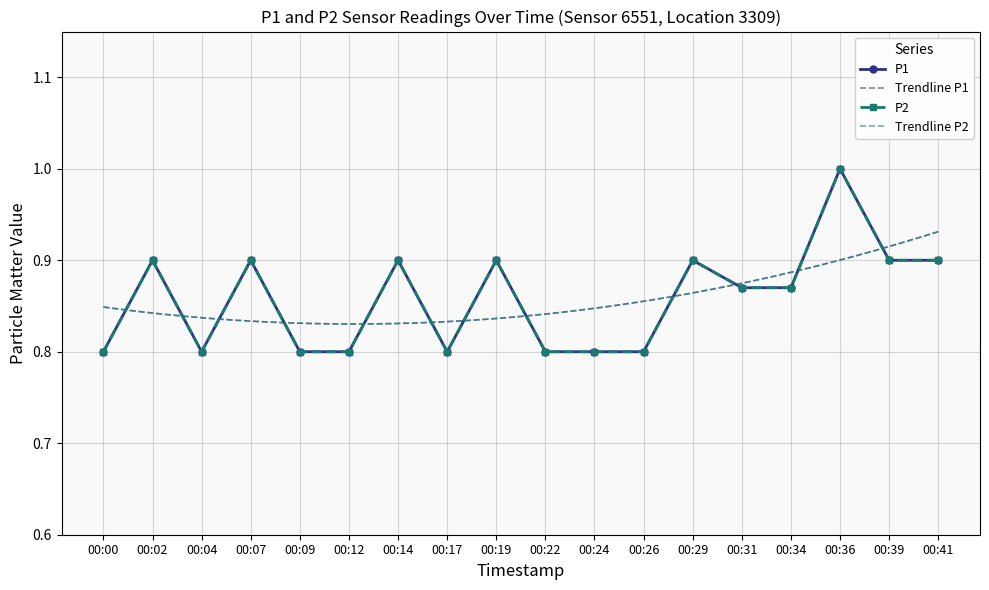

Reading left to right, extract all data points from this chart.

P1: 00:00=0.8	00:02=0.9	00:04=0.8	00:07=0.9	00:09=0.8	00:12=0.8	00:14=0.9	00:17=0.8	00:19=0.9	00:22=0.8	00:24=0.8	00:26=0.8	00:29=0.9	00:31=0.9	00:34=0.9	00:36=1.0	00:39=0.9	00:41=0.9
P2: 00:00=0.8	00:02=0.9	00:04=0.8	00:07=0.9	00:09=0.8	00:12=0.8	00:14=0.9	00:17=0.8	00:19=0.9	00:22=0.8	00:24=0.8	00:26=0.8	00:29=0.9	00:31=0.9	00:34=0.9	00:36=1.0	00:39=0.9	00:41=0.9